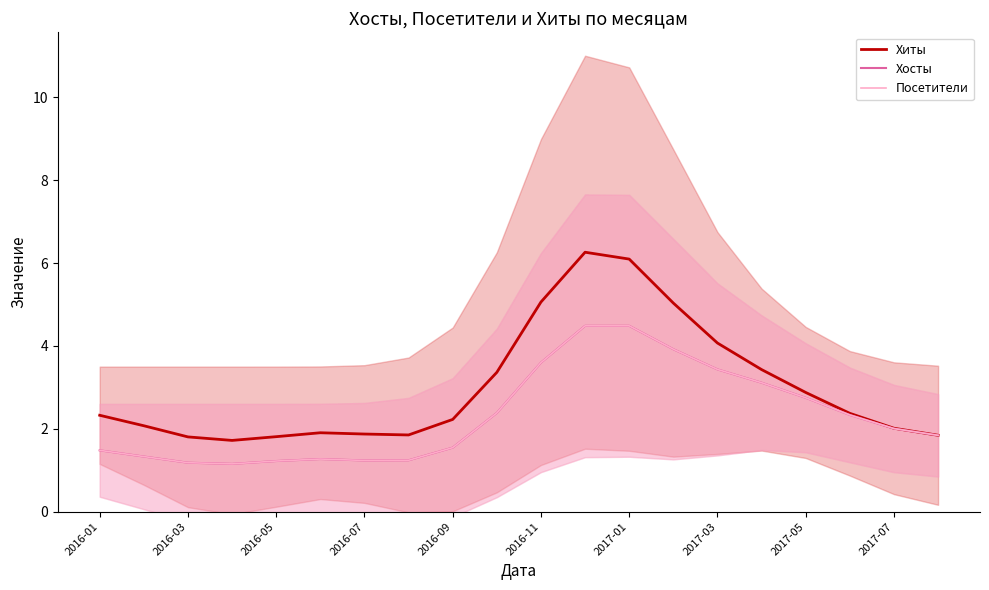

What is the minimum value shown in the chart?

1.2